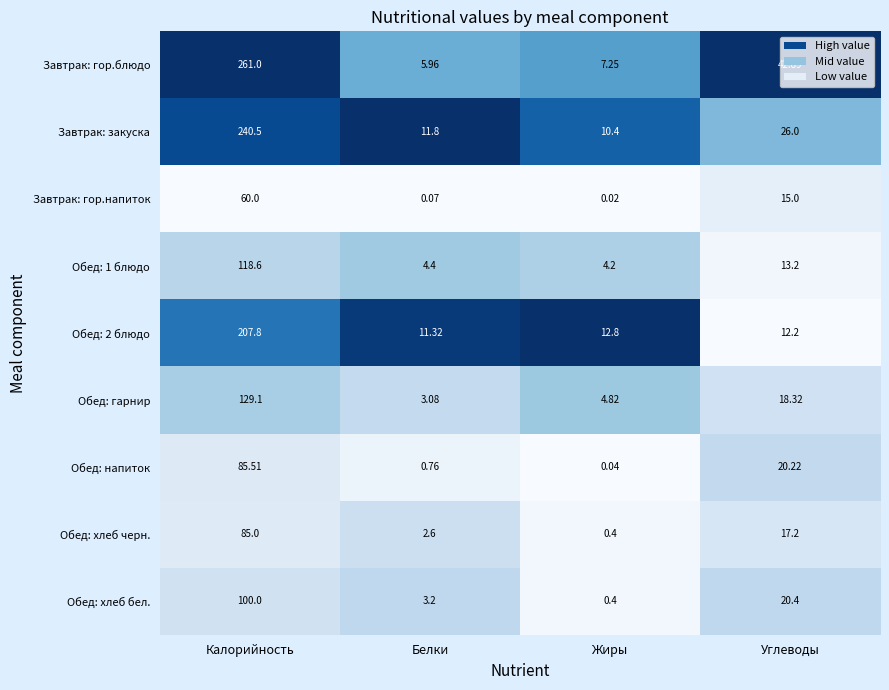

Which series has the largest range (max minus min)?

Завтрак: гор.блюдо